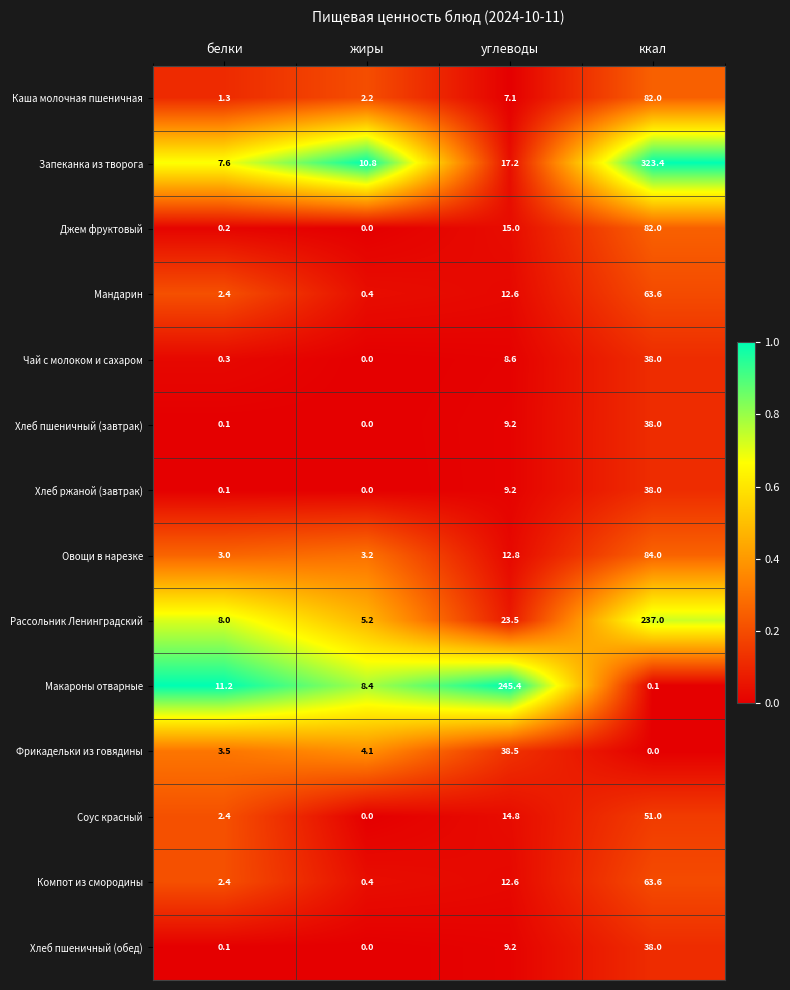

Is the value of Хлеб пшеничный (обед) at ккал greater than the value of Компот из смородины at ккал?

No